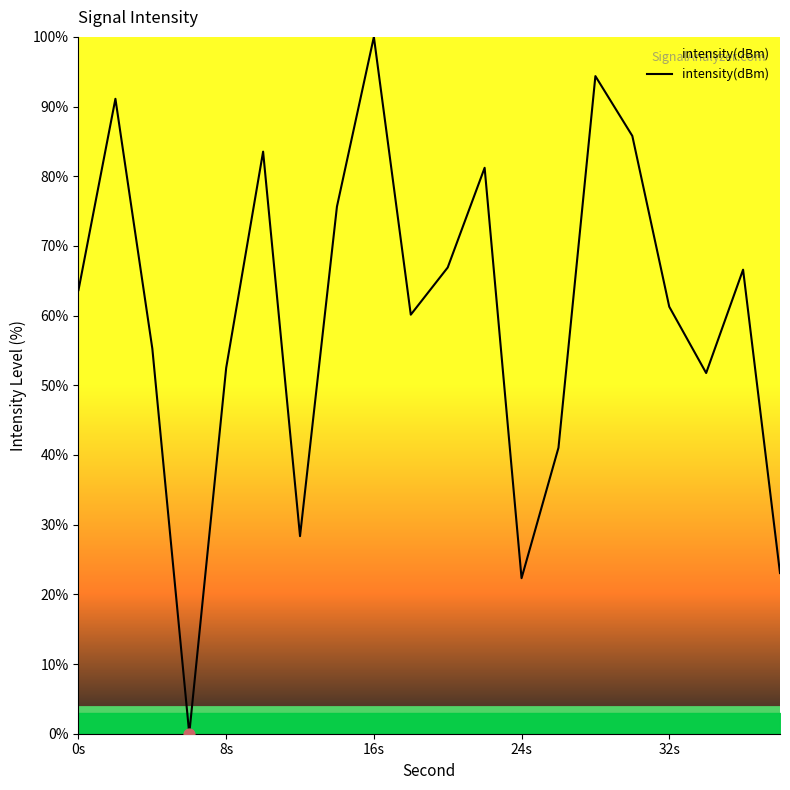

What is the greatest value displayed?

100.0